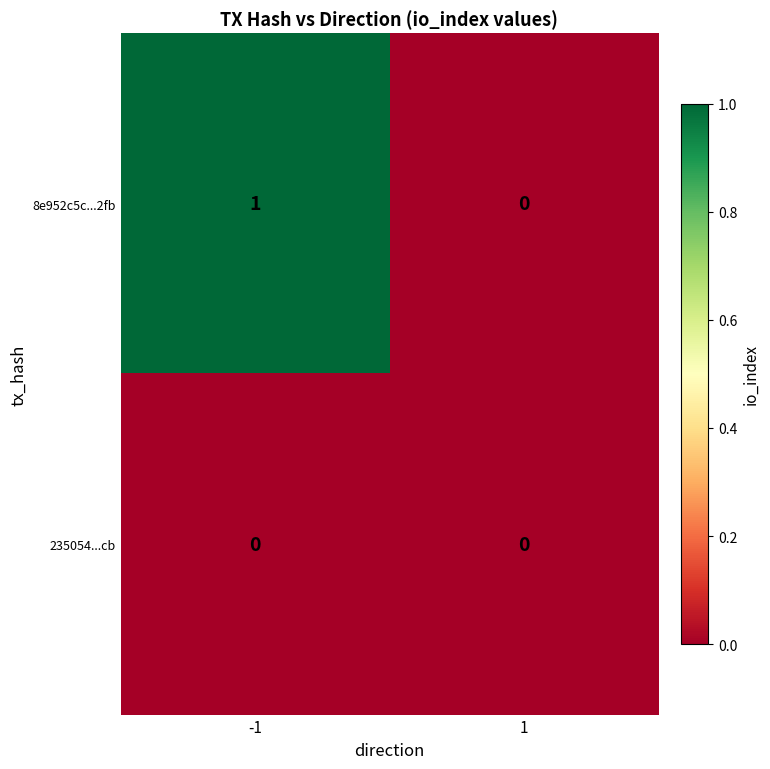

Which label corresponds to the largest value in the chart?

-1